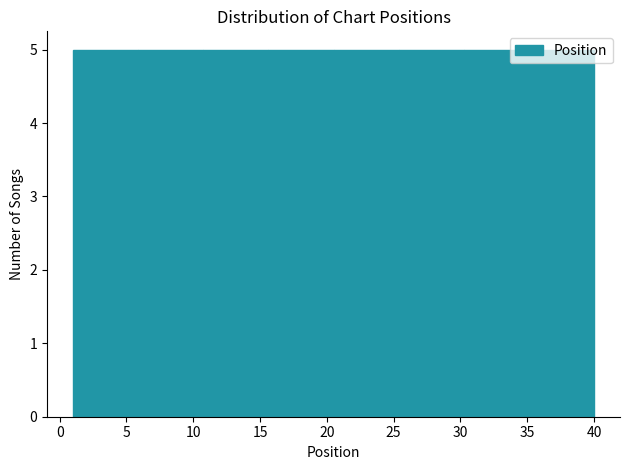

What is the height of the bar covering 6.0 to 11.0 on the x-axis? Neither the bar edges nor the heights are printed on the chart, so give them approximately, as read against the axes.

5